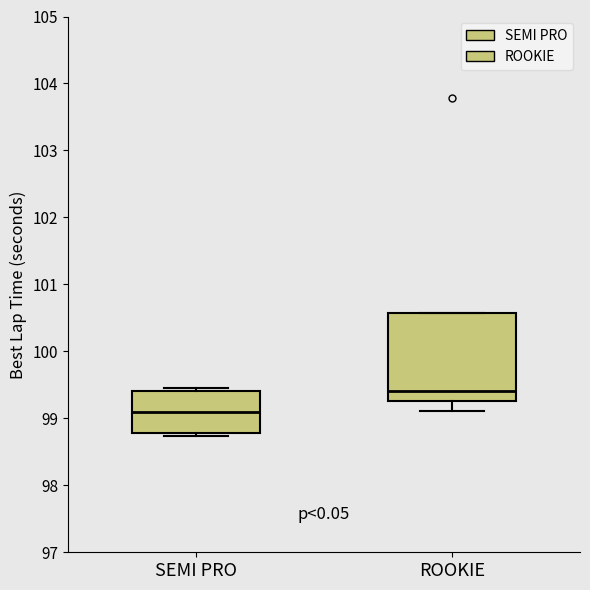

Which box has the lowest median line?

SEMI PRO